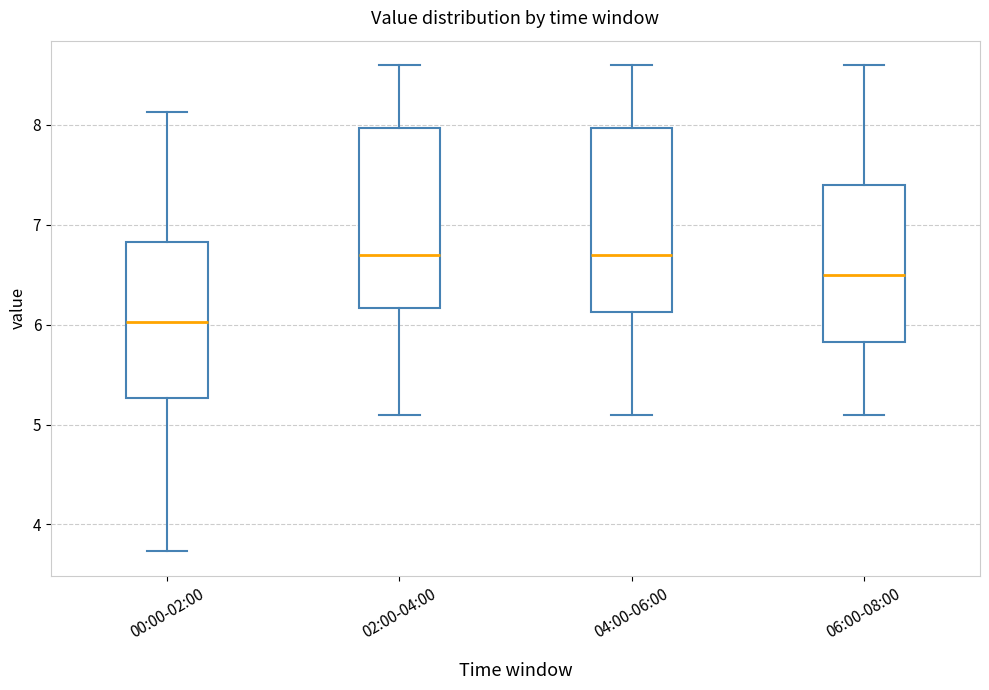

Reading left to right, transcribe this box plot: for each box, give where its median line is, the range the box spans, and where its two whiskers end, as read against the y-axis. The values are not printed on the chart, so give them approximately, as read against the axis.

00:00-02:00: median 6.0, box 5.3 to 6.8, whiskers 3.7 to 8.1
02:00-04:00: median 6.7, box 6.2 to 8.0, whiskers 5.1 to 8.6
04:00-06:00: median 6.7, box 6.1 to 8.0, whiskers 5.1 to 8.6
06:00-08:00: median 6.5, box 5.8 to 7.4, whiskers 5.1 to 8.6